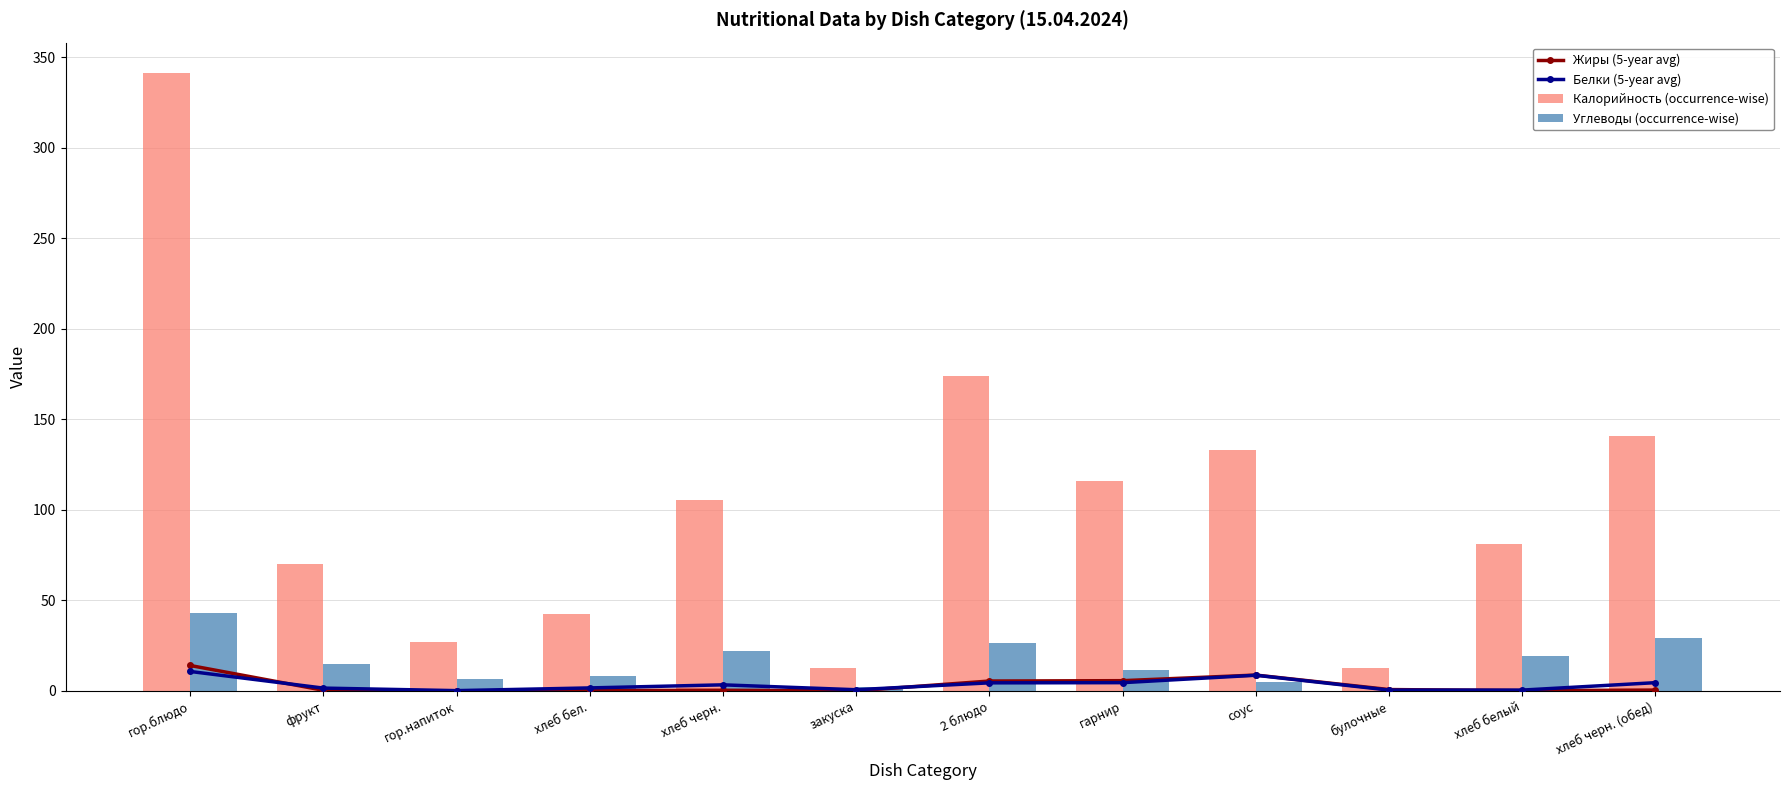

Does the chart contain any negative values?

No